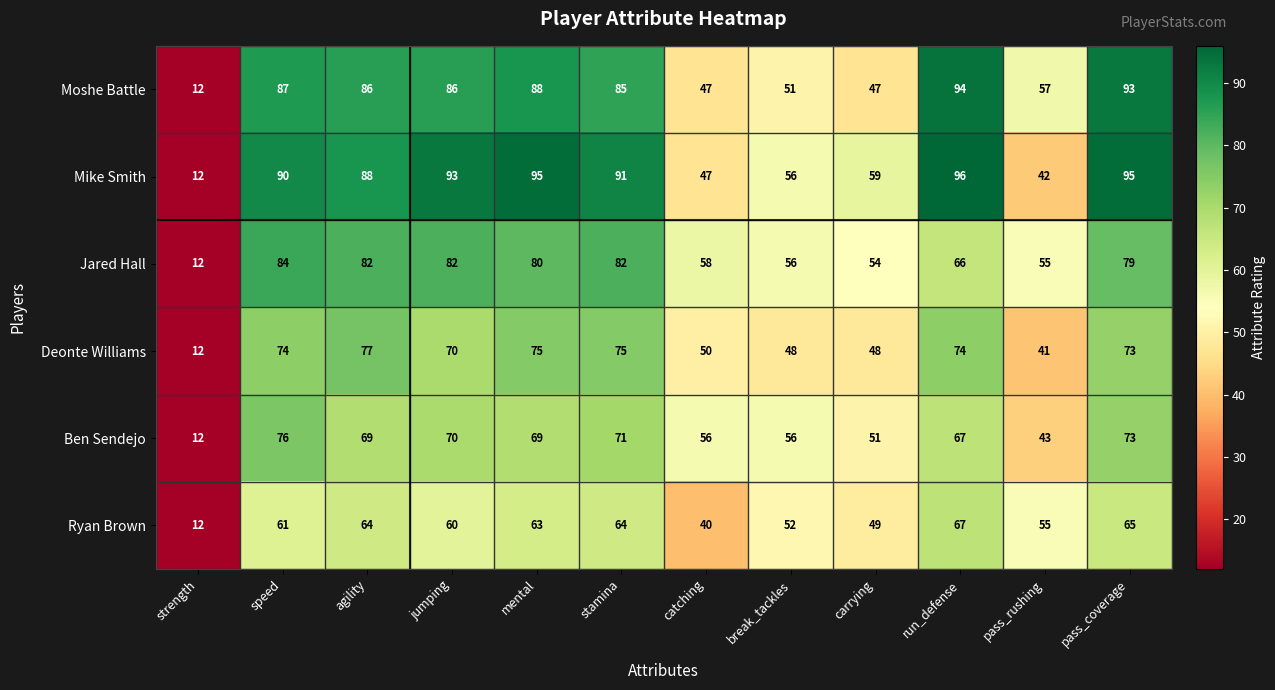

What is the total value across all series at pass_rushing?

293